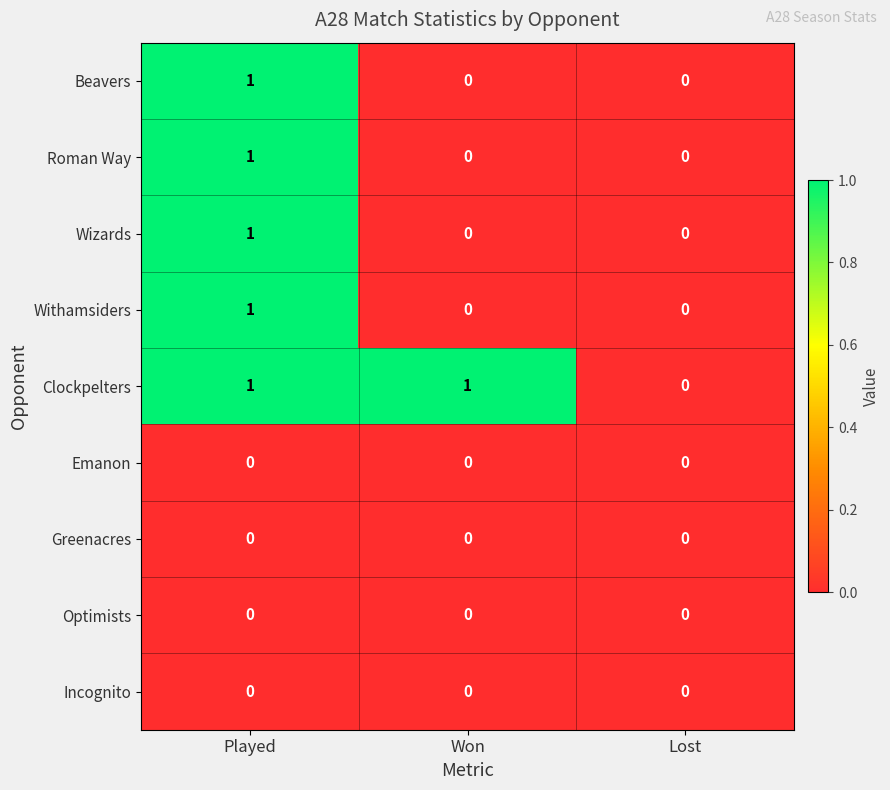

Is it true that Withamsiders equals 1 at Played?

True